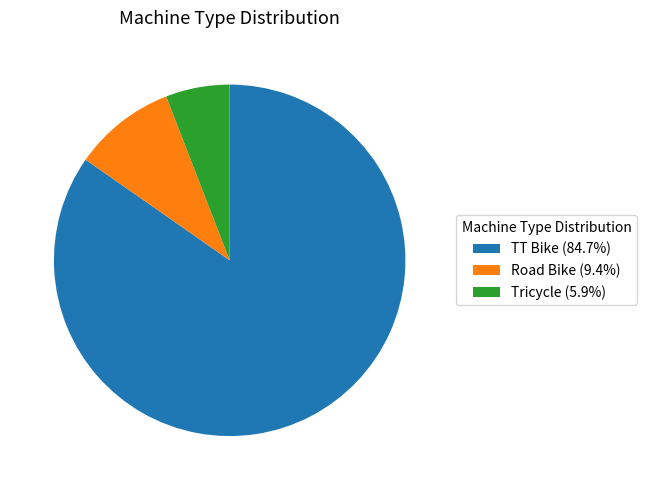

Is the sum of Tricycle (5.9%) and TT Bike (84.7%) greater than half?

Yes